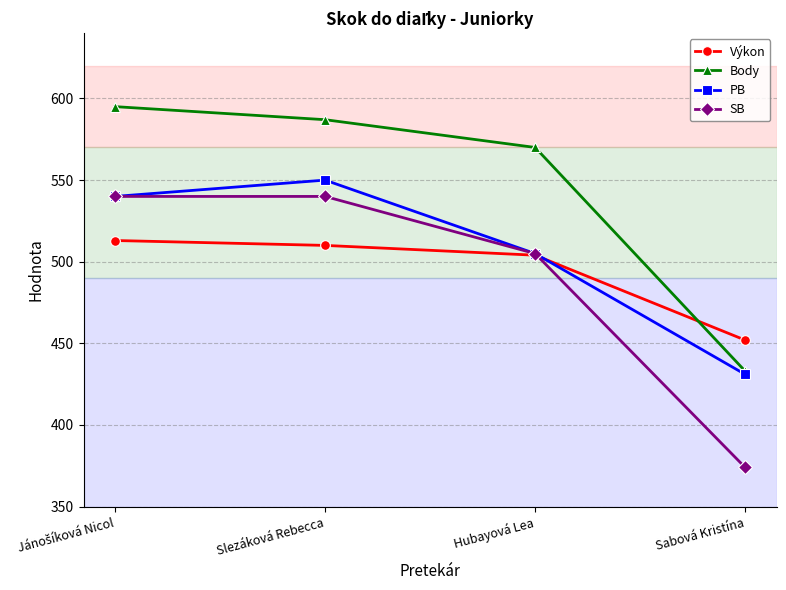

What is the difference between the highest and lowest values at Slezáková Rebecca?

77